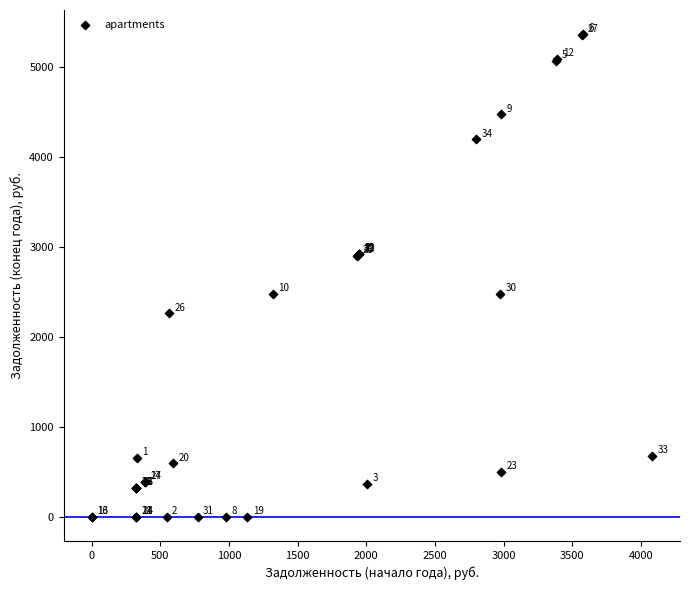

What Y value in the scatter plot is closest to 2681?

2480.1